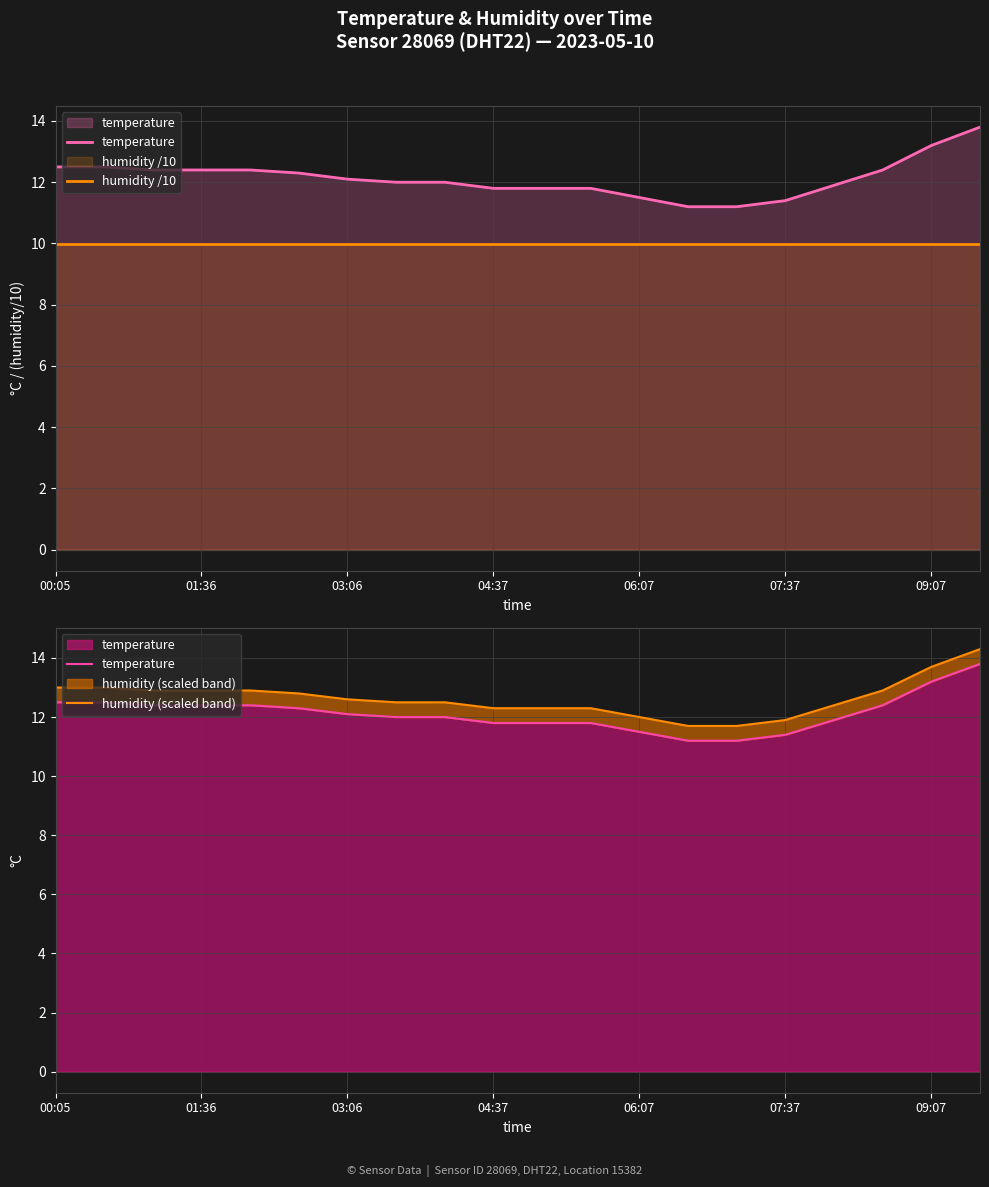

Reading right to left, what are all the values shown in this chart?

temperature: 13.8	13.2	12.4	11.9	11.4	11.2	11.2	11.5	11.8	11.8	11.8	12.0	12.0	12.1	12.3	12.4	12.4	12.4	12.5	12.5
humidity /10: 10.0	10.0	10.0	10.0	10.0	10.0	10.0	10.0	10.0	10.0	10.0	10.0	10.0	10.0	10.0	10.0	10.0	10.0	10.0	10.0
humidity (scaled band): 14.3	13.7	12.9	12.4	11.9	11.7	11.7	12.0	12.3	12.3	12.3	12.5	12.5	12.6	12.8	12.9	12.9	12.9	13.0	13.0